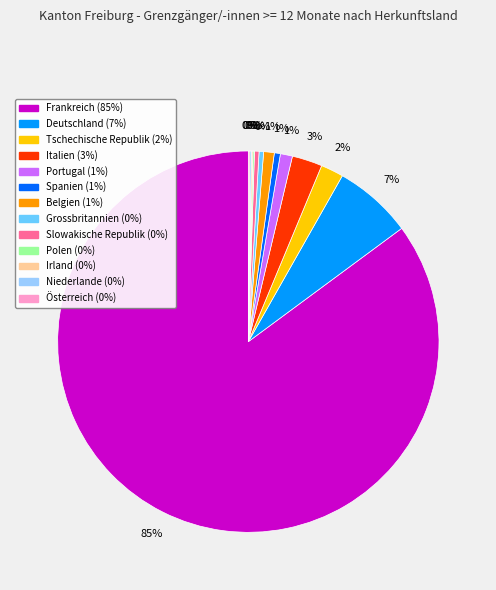

Is the sum of Spanien and Grossbritannien greater than half?

No